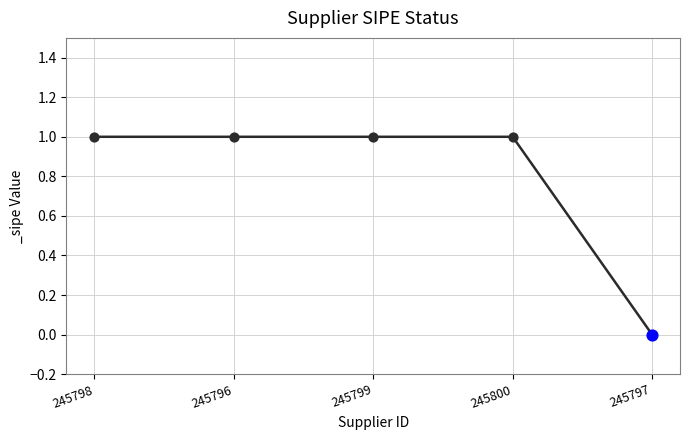

Which has a higher value, 245799 or 245797?

245799